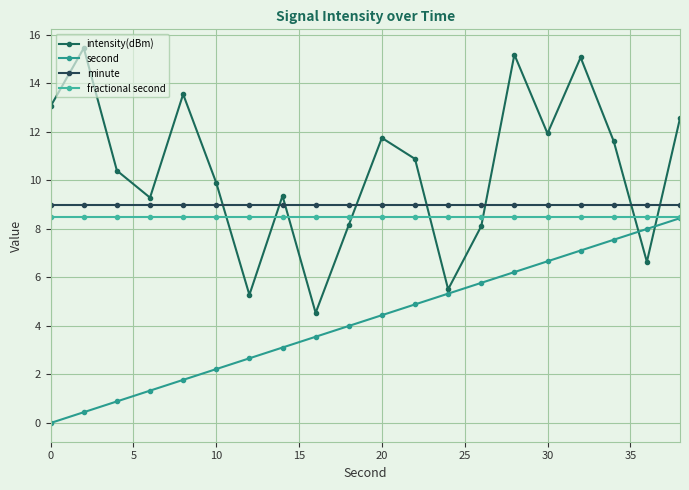

True or false: minute and fractional second cross at least once.

False